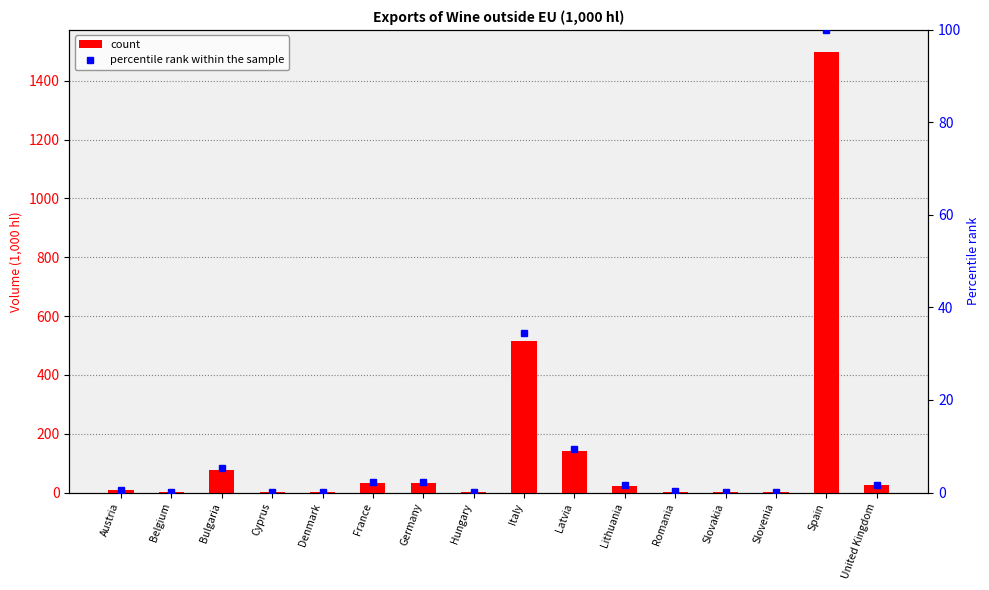

Which series has the largest total across all categories?

count